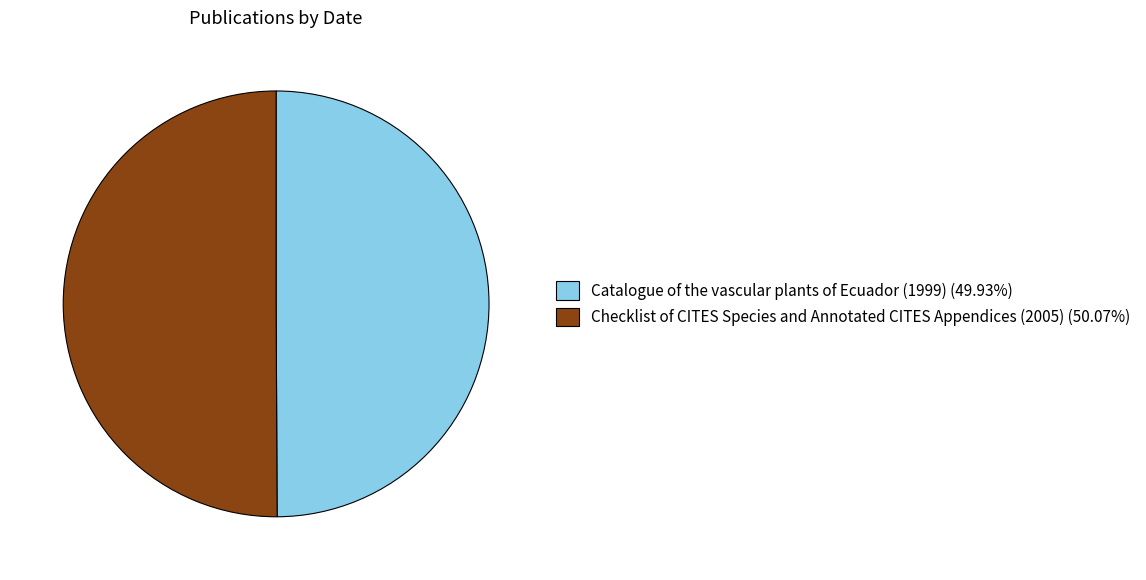

What is the ratio of the value at Catalogue of the vascular plants of Ecuador (1999) to the value at Checklist of CITES Species and Annotated CITES Appendices (2005)?

1.0